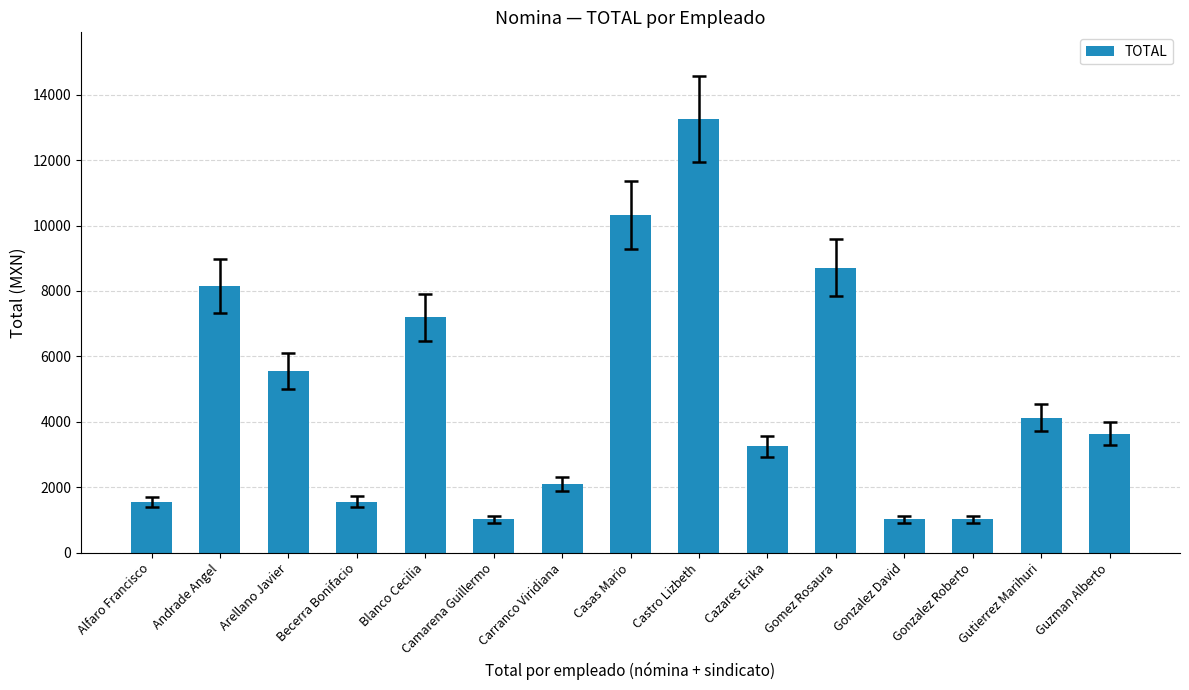

The value at Gonzalez David is 1019.6. True or false?

True